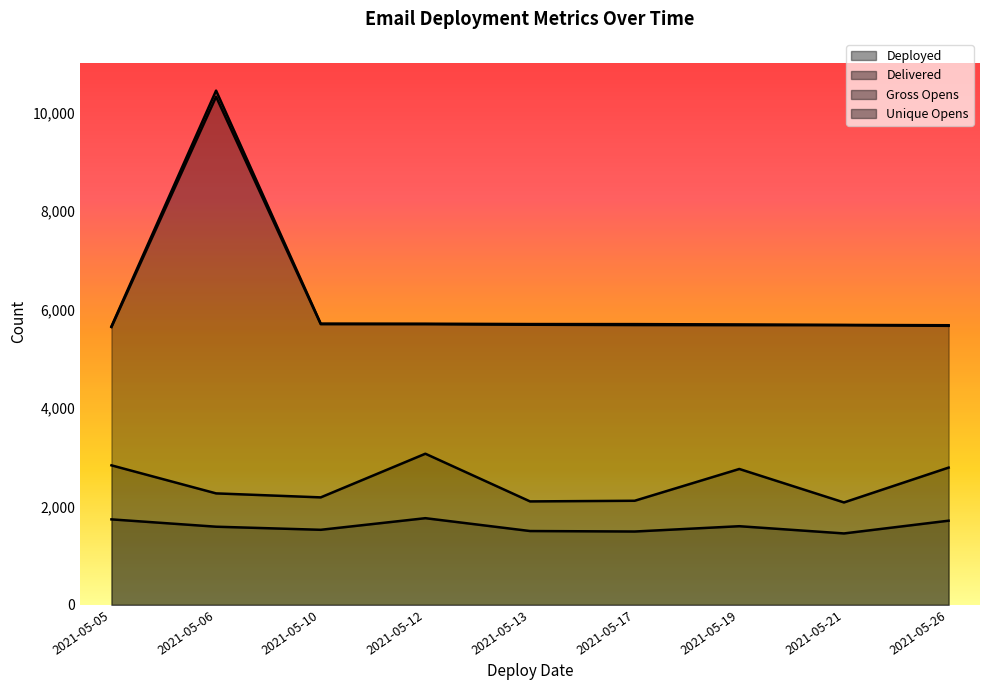

What is the difference between the highest and lowest values at 2021-05-21?

4238